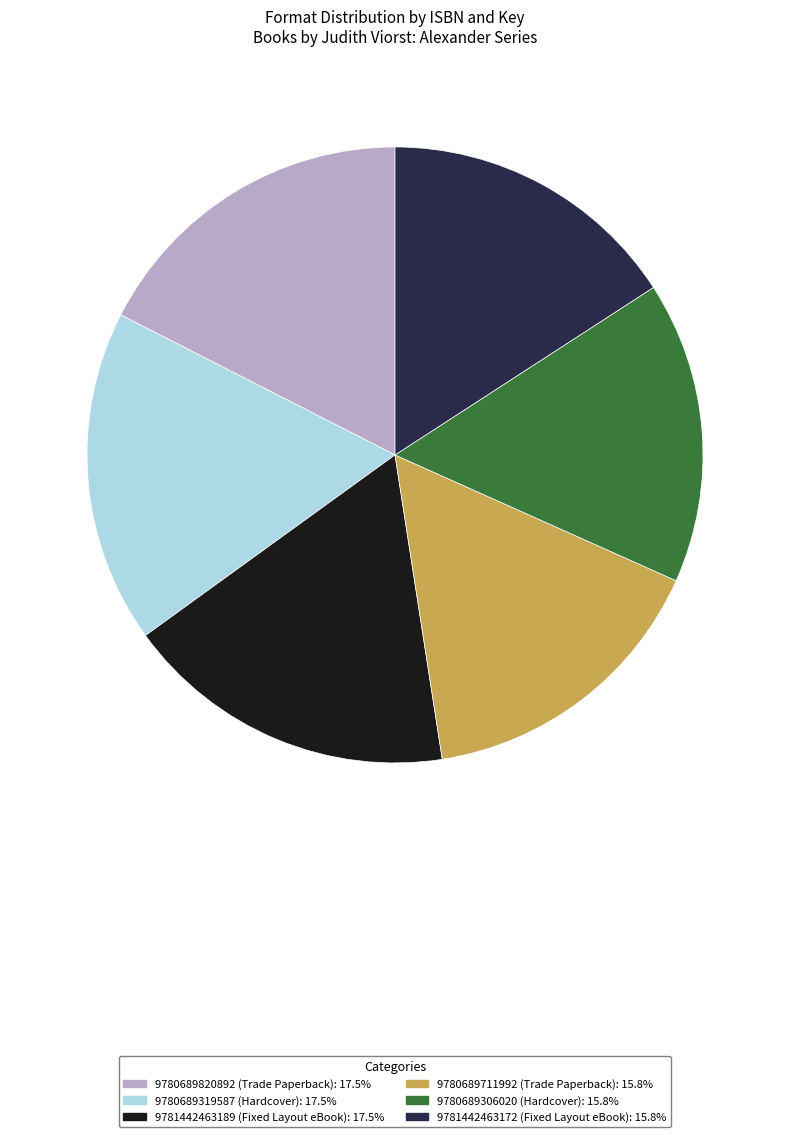

Is there a majority slice in this chart?

No